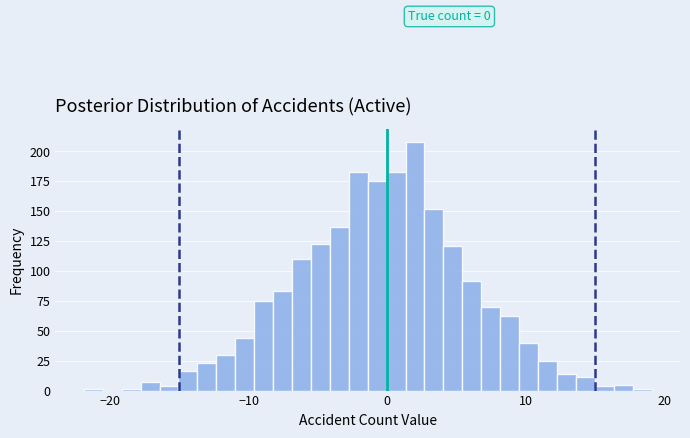

Read against the x-axis, roughly where is the centre of the tallest bar?

2